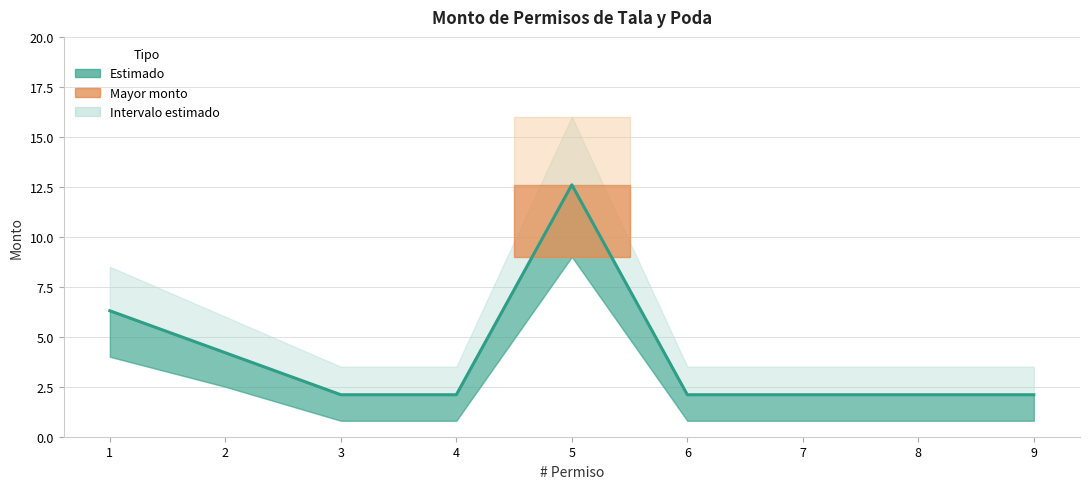

What is the maximum value shown in the chart?

12.6